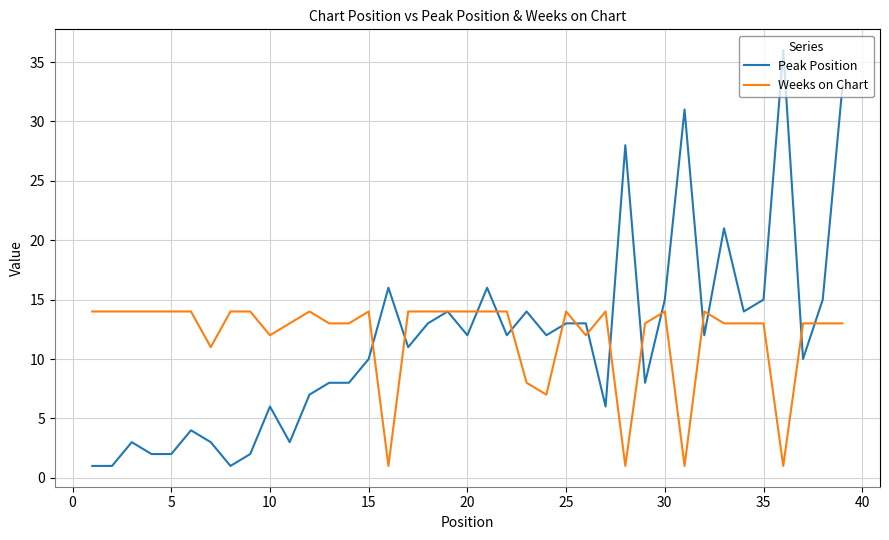

Which series has the widest spread of values?

Peak Position